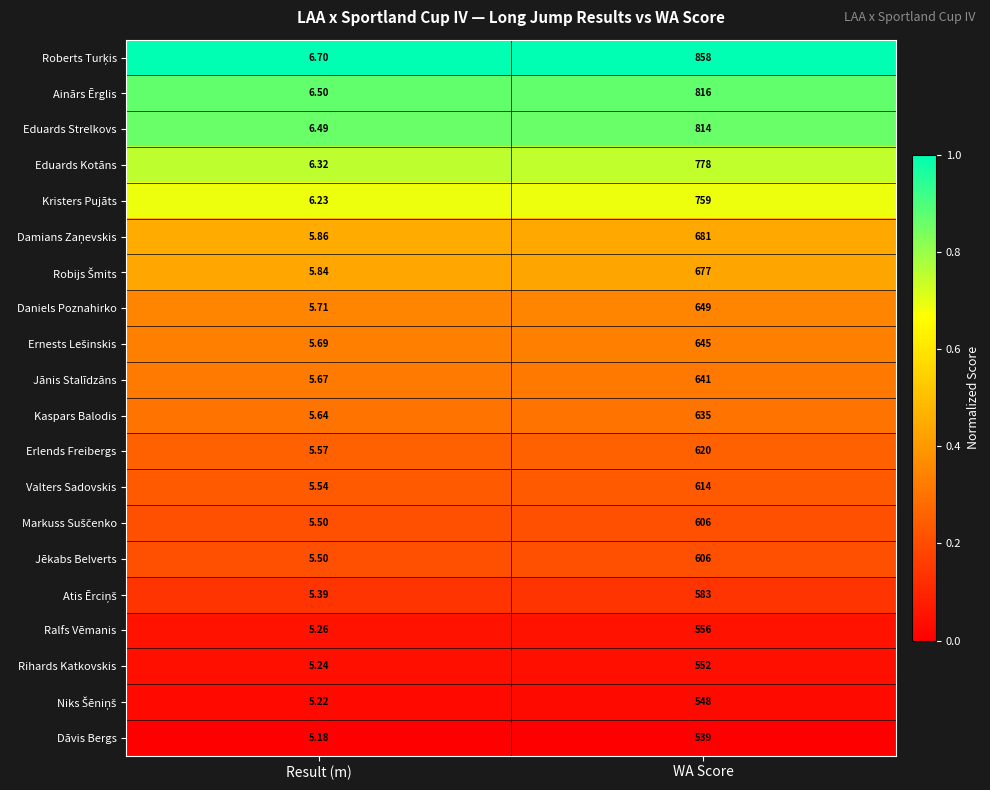

At which label is Valters Sadovskis closest to 309?

Result (m)